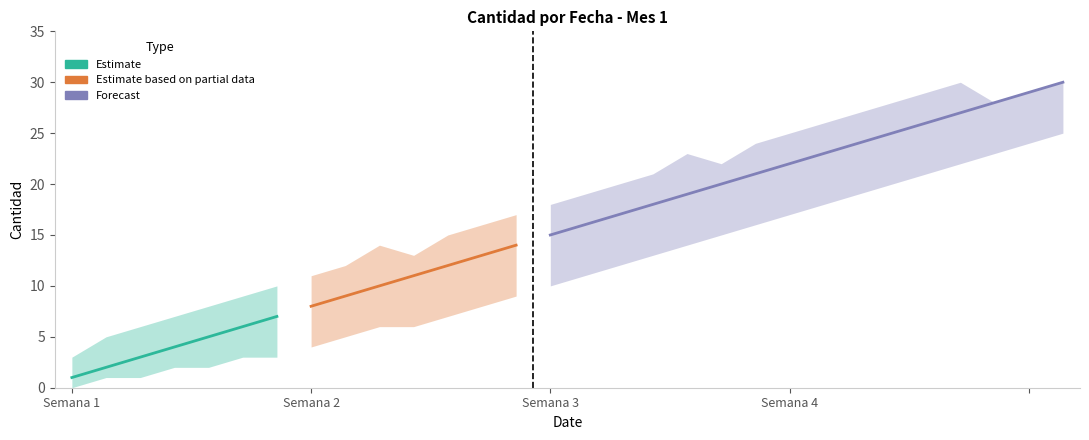

True or false: Cantidad_upper and Cantidad intersect in this chart.

False